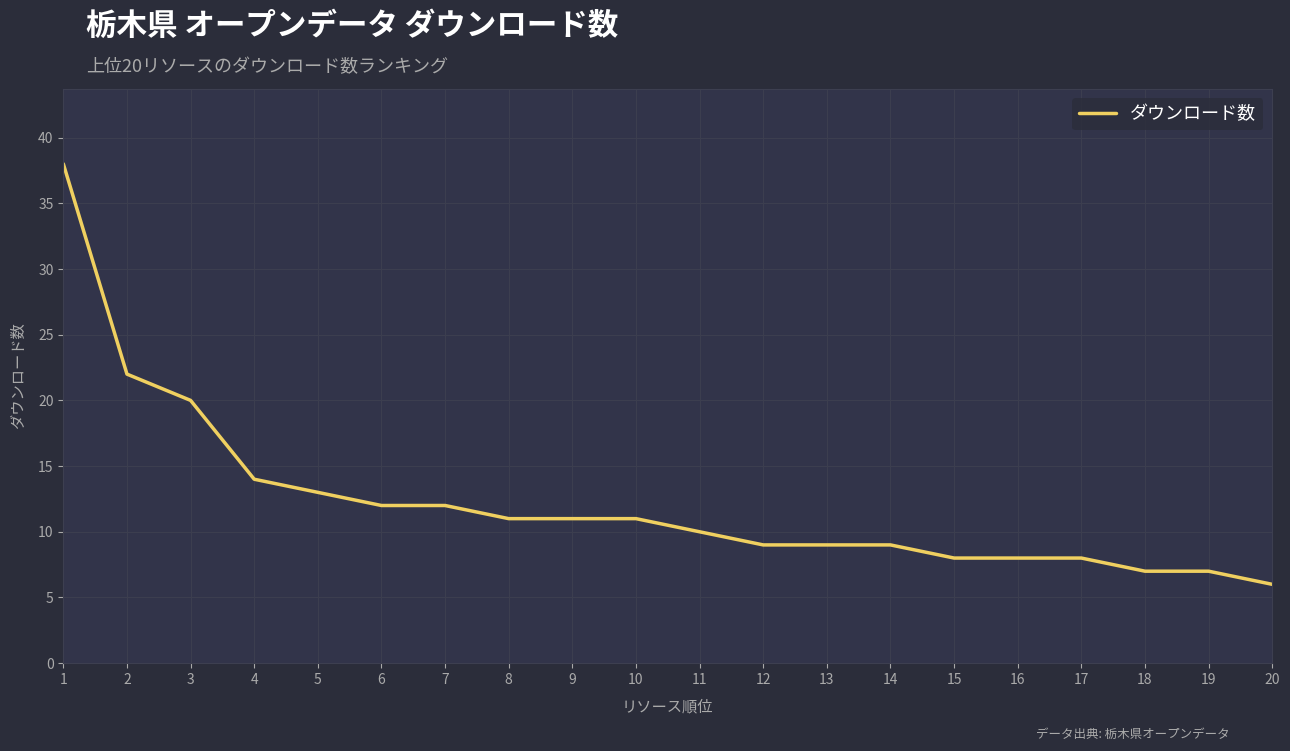

What is the greatest value displayed?

38